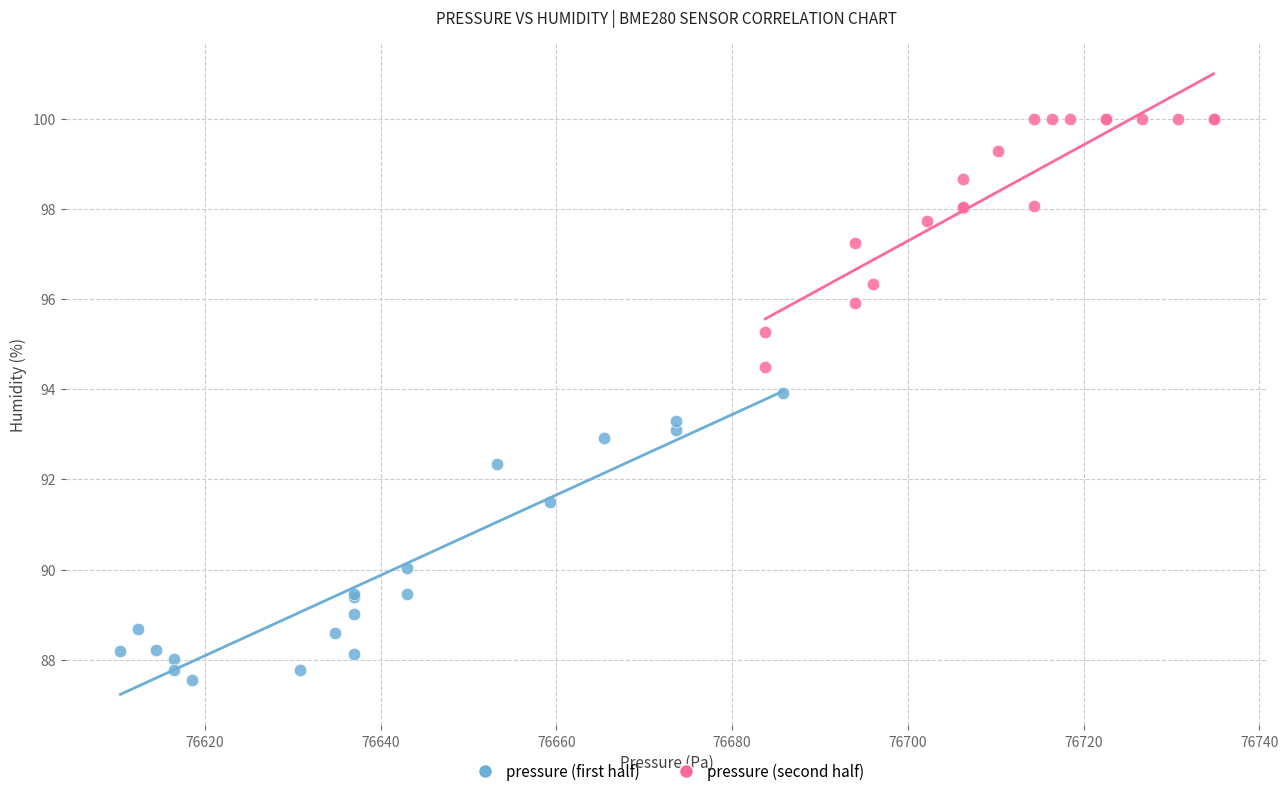

What are all the series names shown in the legend?

pressure (first half), pressure (second half)